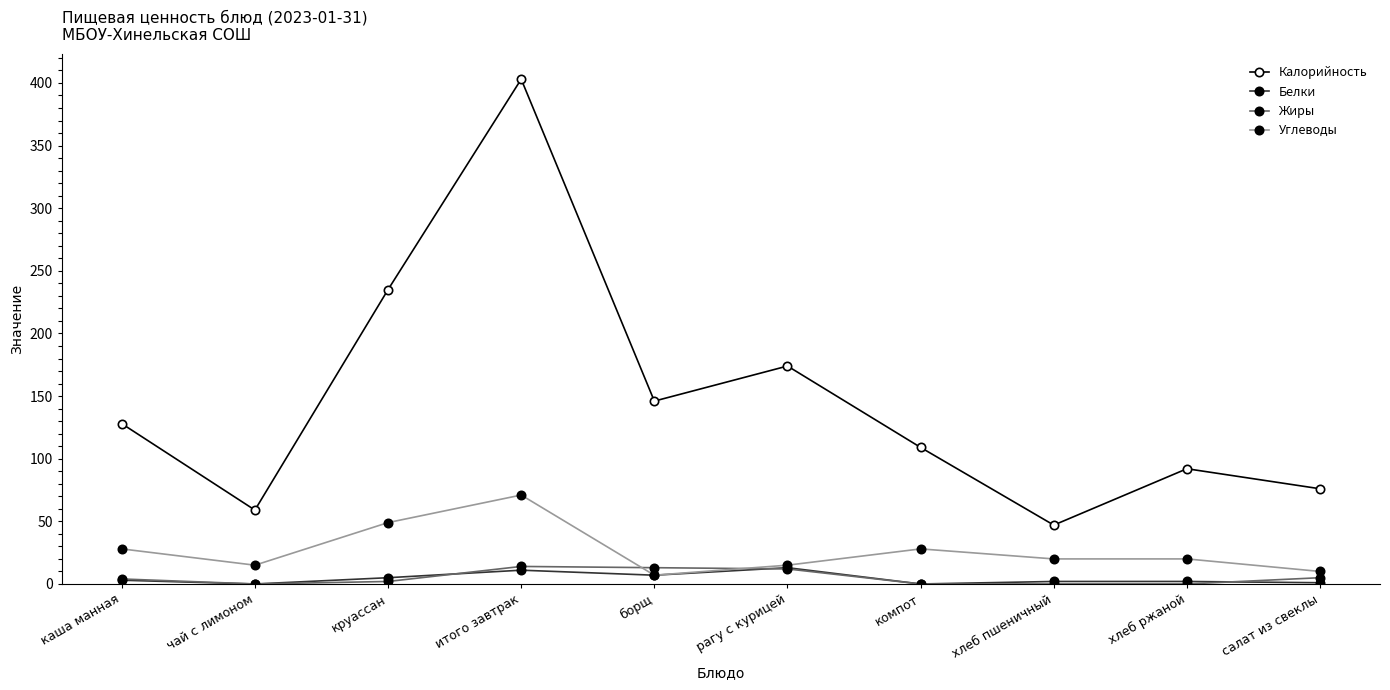

True or false: Жиры has more than 0 points higher than both neighbors.

True